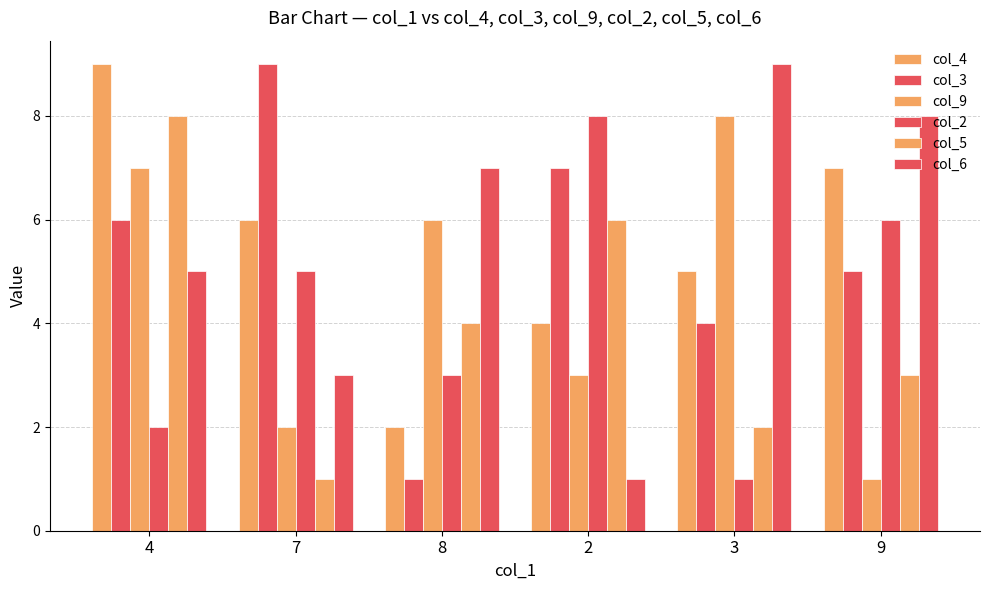

Which series has the largest total across all categories?

col_4